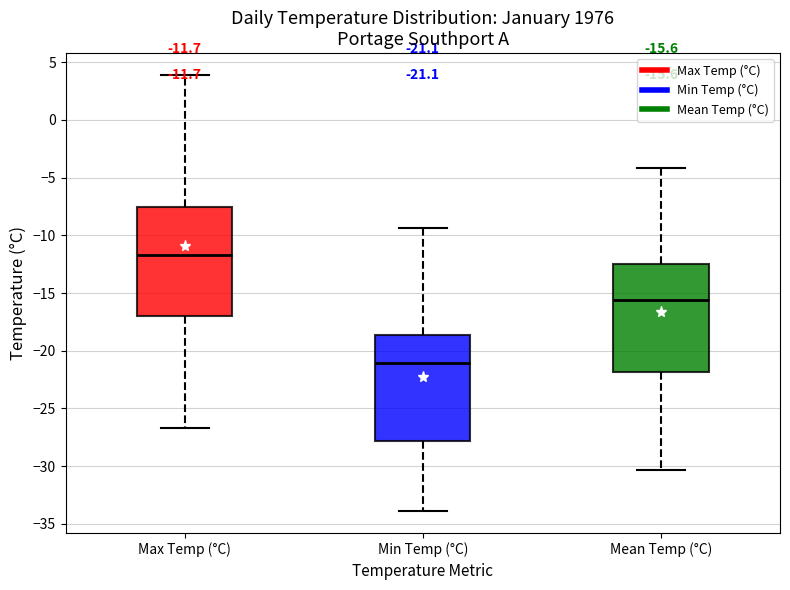

Which box's median line is the highest?

Max Temp (°C)